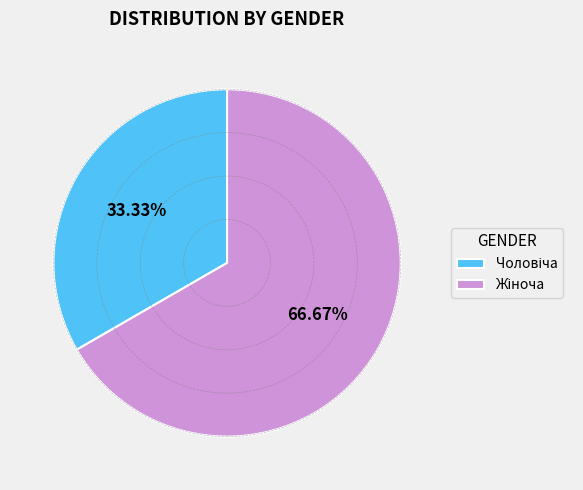

Is there a majority slice in this chart?

Yes